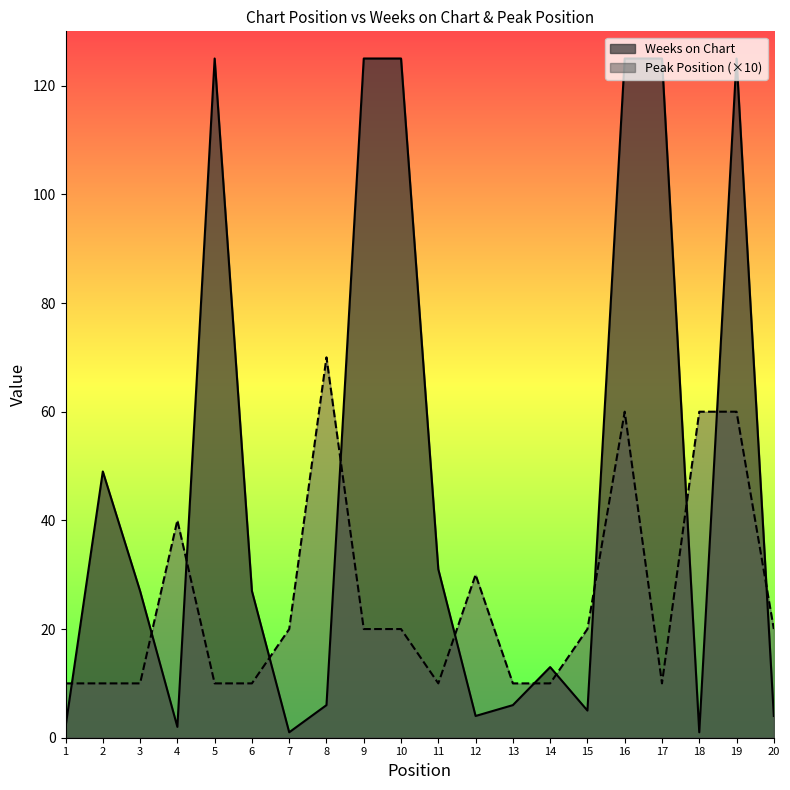

Which label corresponds to the smallest value in the chart?

7